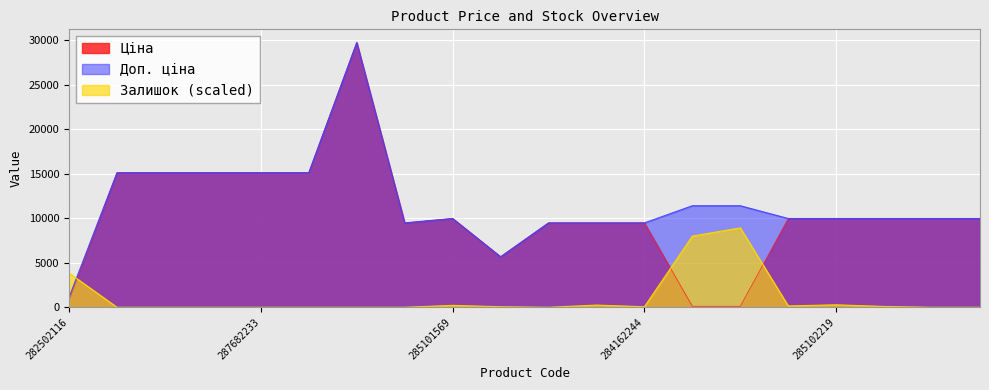

List the labels in order of Залишок value, smallest first.

287682236, 287682235, 287682234, 287682233, 287682231, 287702232, 284162248, 284162246, 285102216, 285102120, 10832185, 284162244, 285102218, 285102221, 285101569, 284162245, 285102219, 282502116, 247132181, 247132180